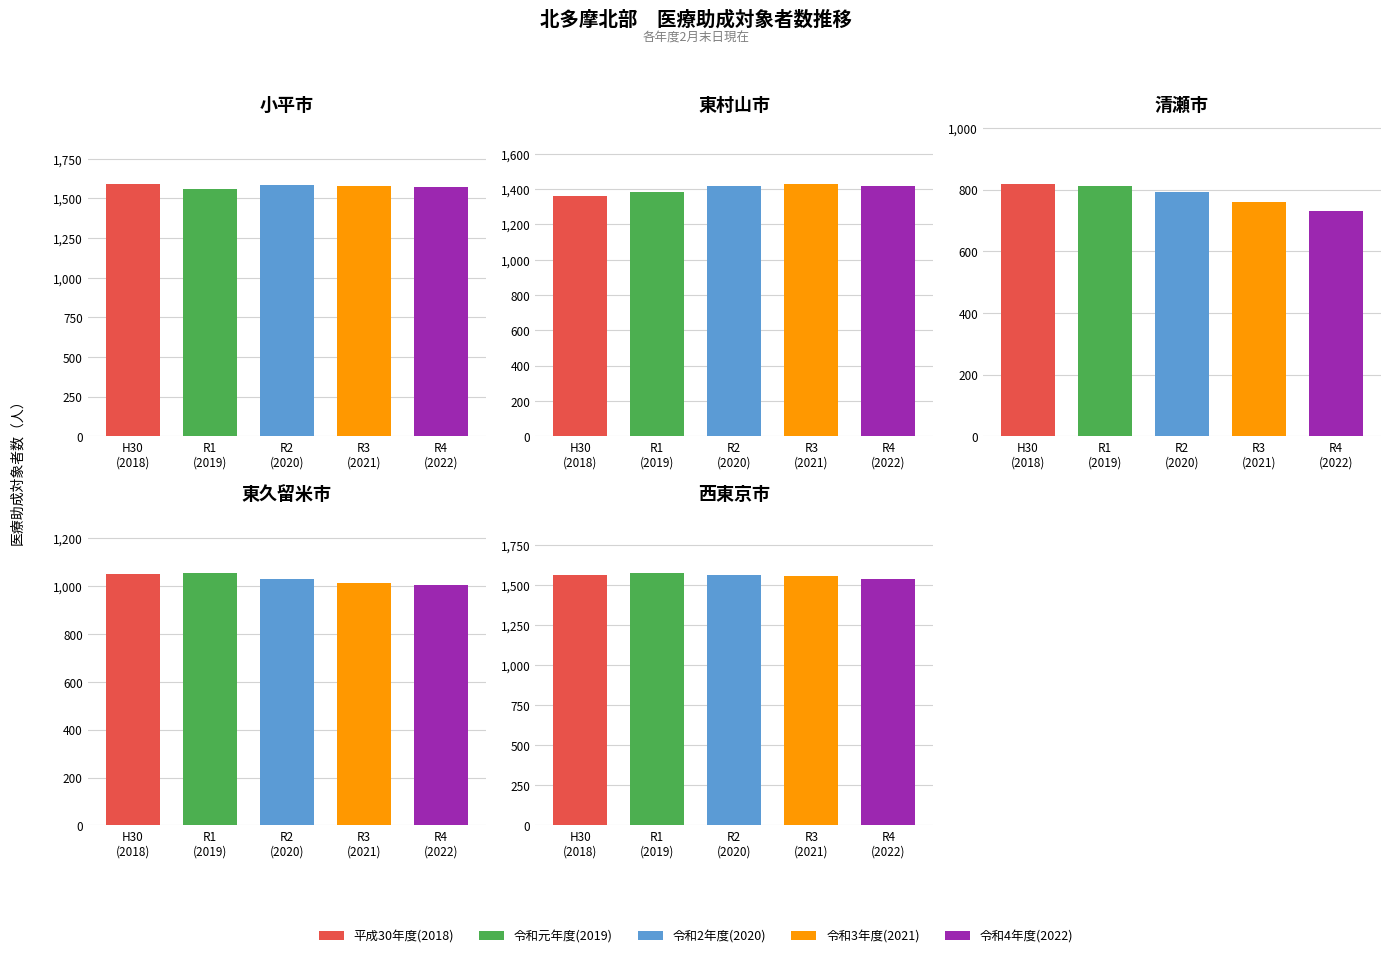

Between 西東京市 and 東久留米市, which is larger?

西東京市